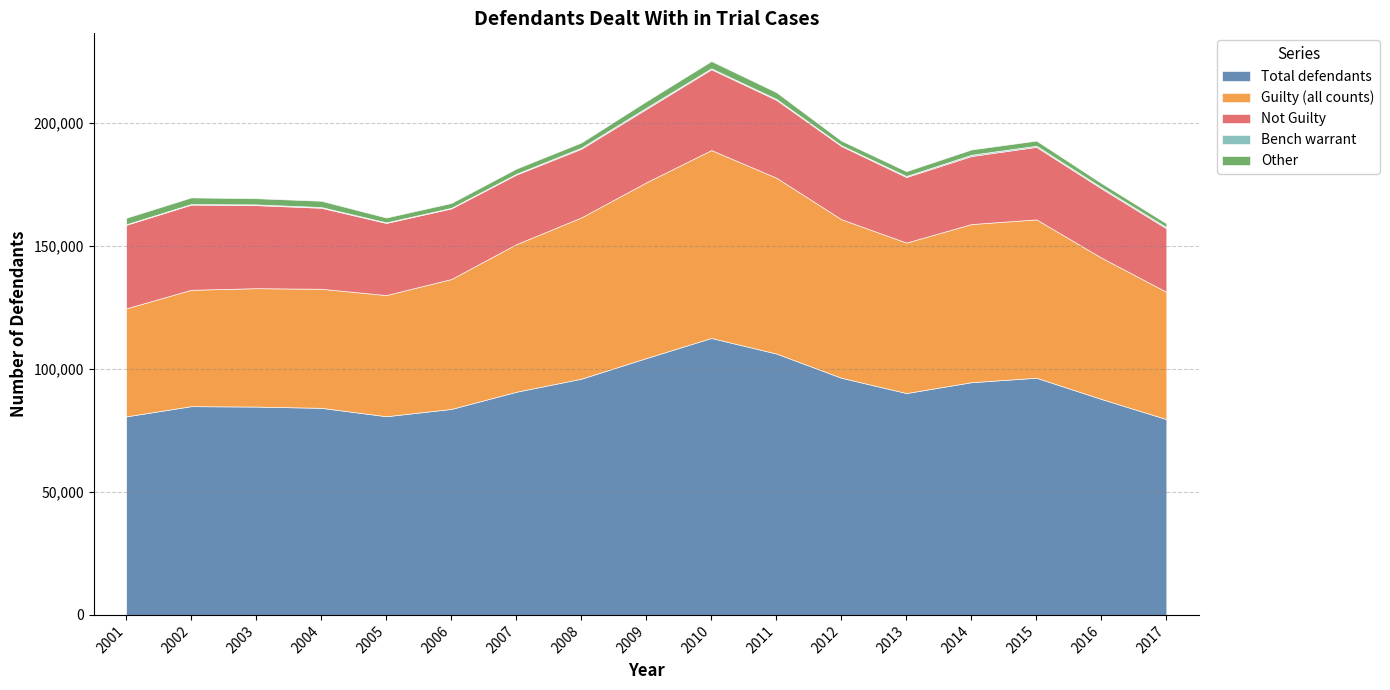

What is the total value across all series at 2009?

208836